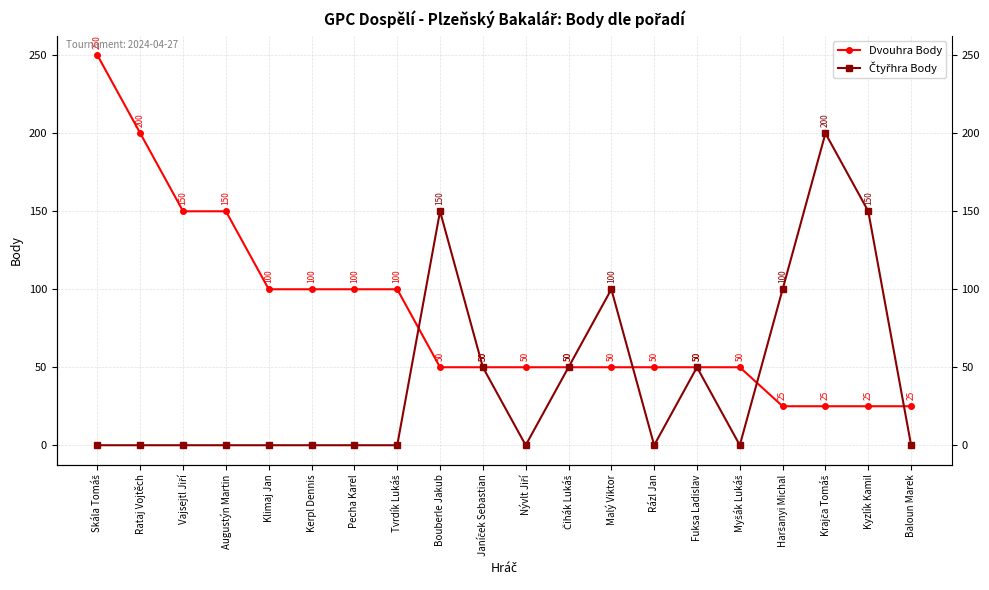

What is the label of the 5th point from the left?

Klimaj Jan